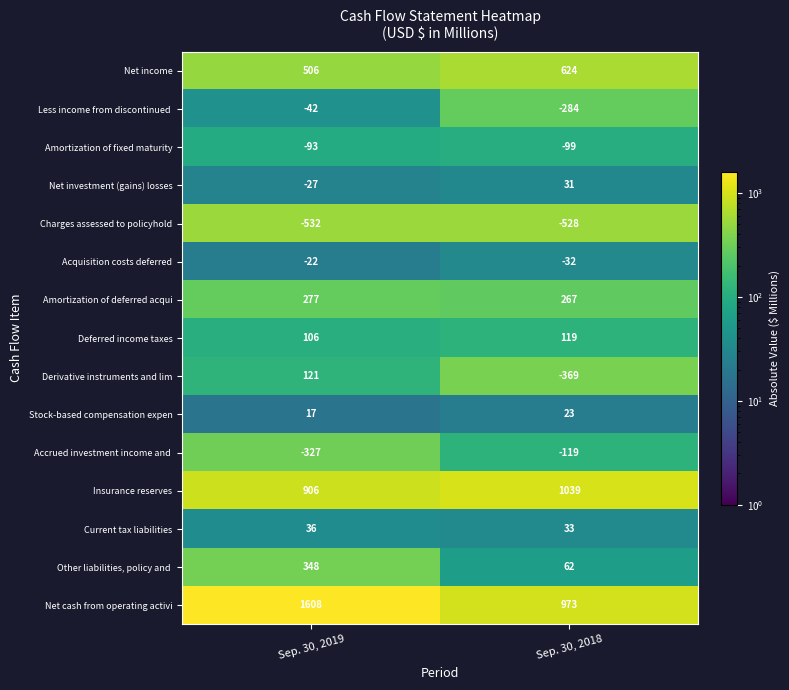

What is the approximate value of Charges assessed to policyhold at Sep. 30, 2019?

-532